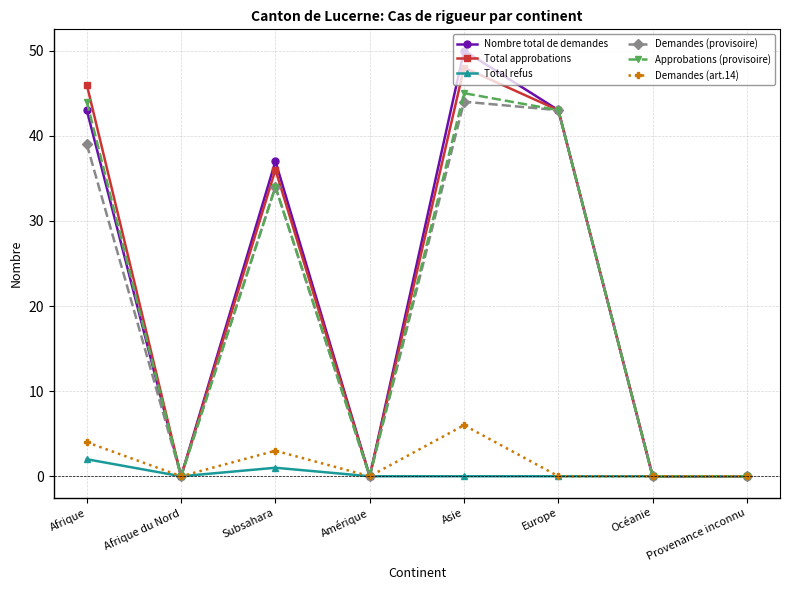

Where is Nombre total de demandes nearest to the value 25?

Subsahara